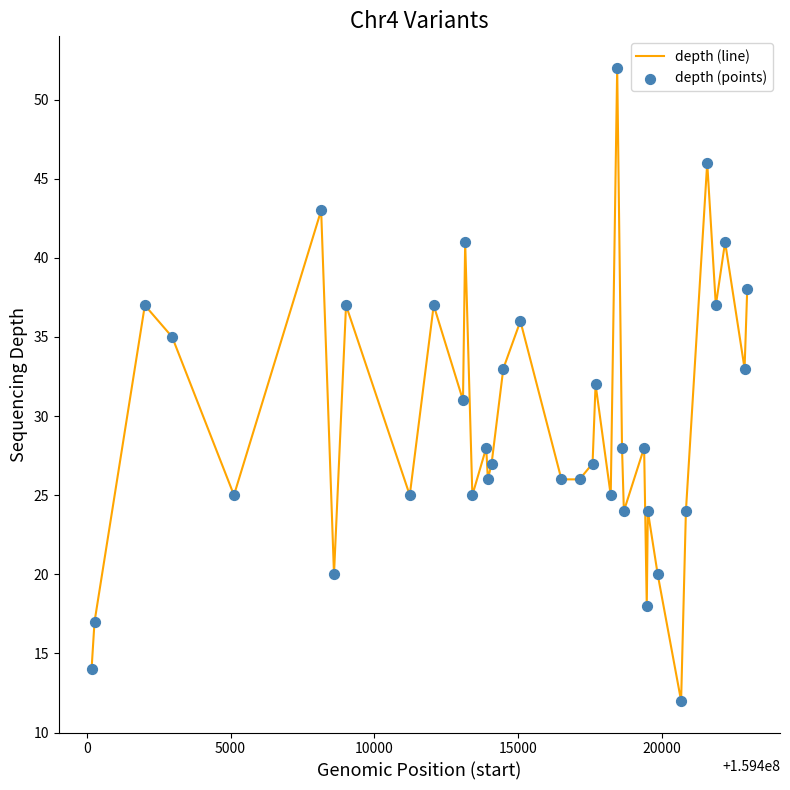

What is the difference between the maximum and minimum values?

40